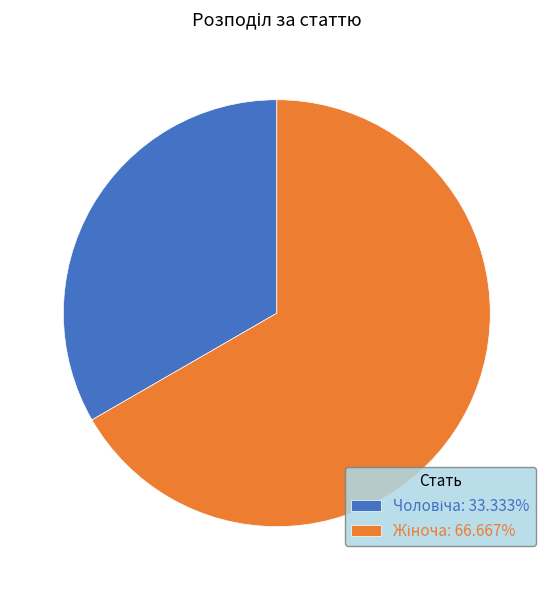

Is there a majority slice in this chart?

Yes